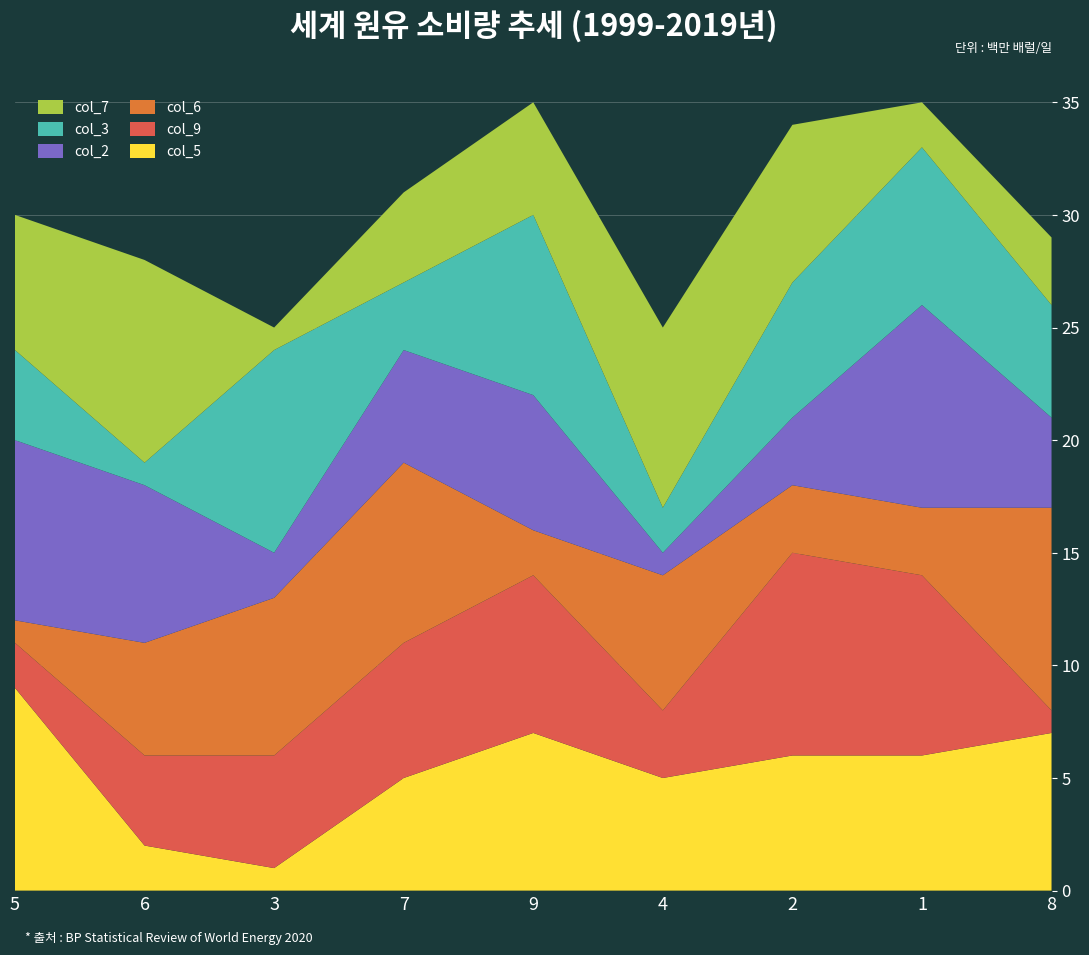

Reading left to right, list all the values displayed in this chart.

col_5: 9	2	1	5	7	5	6	6	7
col_9: 2	4	5	6	7	3	9	8	1
col_6: 1	5	7	8	2	6	3	3	9
col_2: 8	7	2	5	6	1	3	9	4
col_3: 4	1	9	3	8	2	6	7	5
col_7: 6	9	1	4	5	8	7	2	3